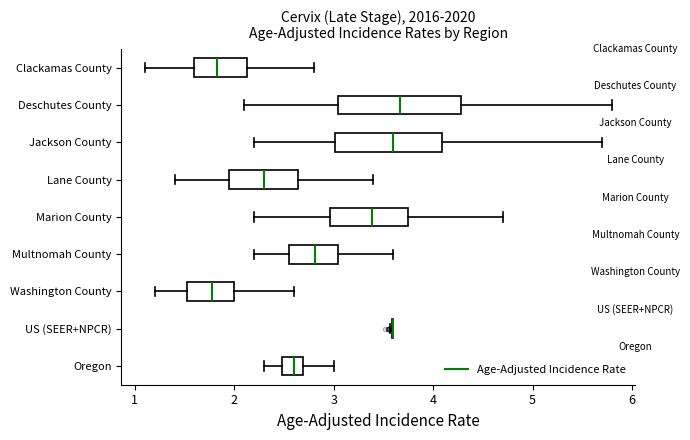

Comparing the boxes themselves (not the whiskers), which one is the widest?

Deschutes County